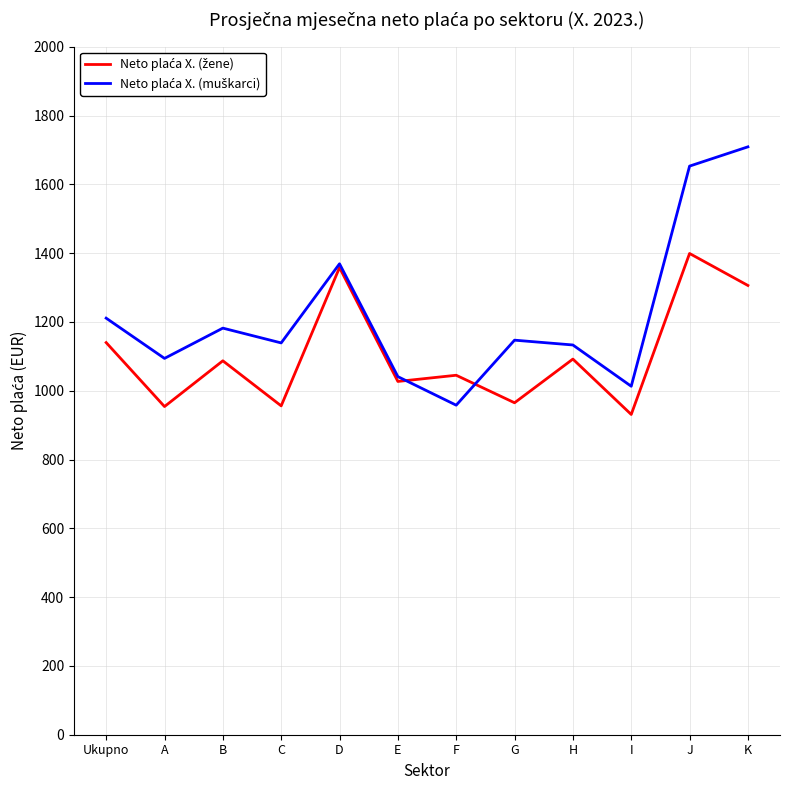

At which category does the chart reach its peak across all series?

K